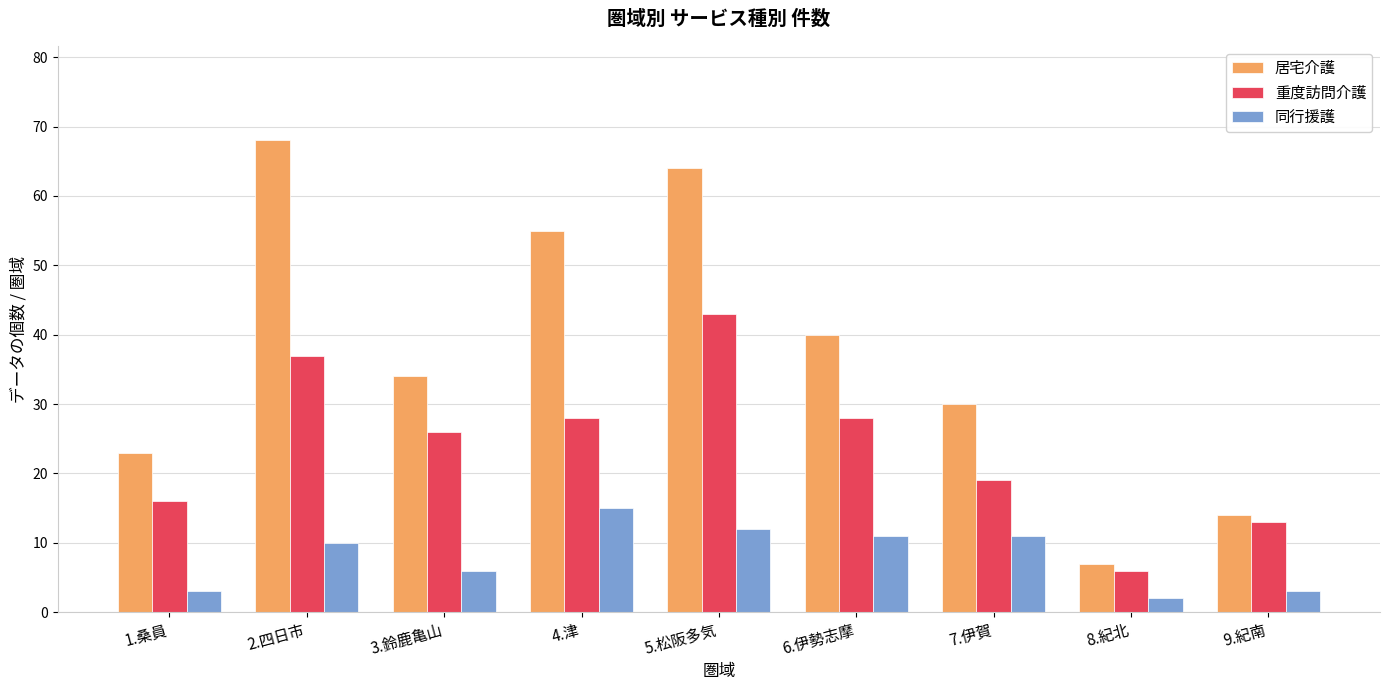

What is the maximum value shown in the chart?

68